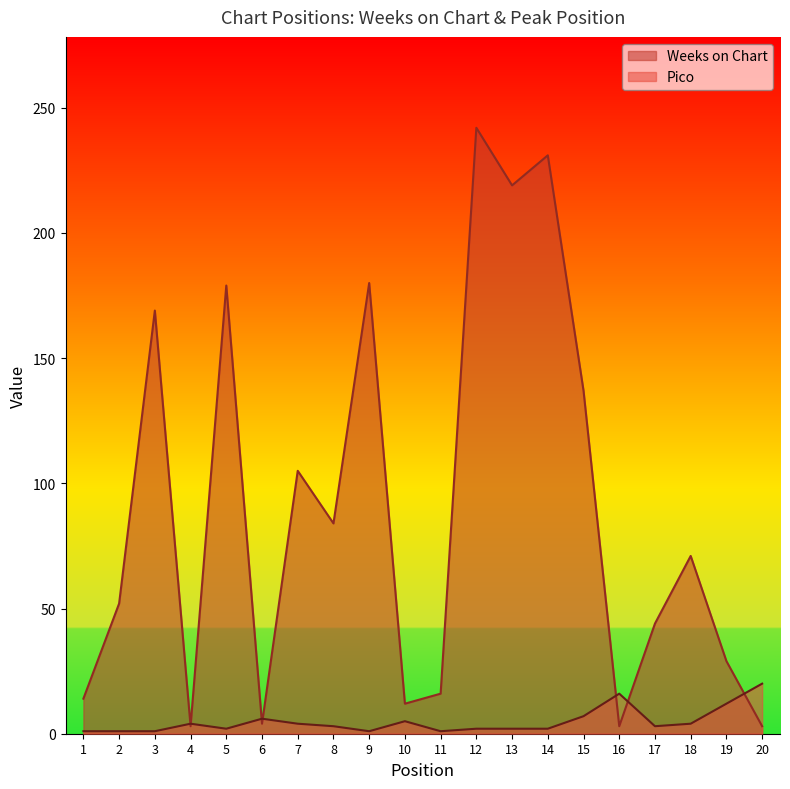

Reading left to right, list all the values displayed in this chart.

Weeks on Chart: 14	52	169	3	179	4	105	84	180	12	16	242	219	231	137	3	44	71	29	3
Pico: 1	1	1	4	2	6	4	3	1	5	1	2	2	2	7	16	3	4	12	20